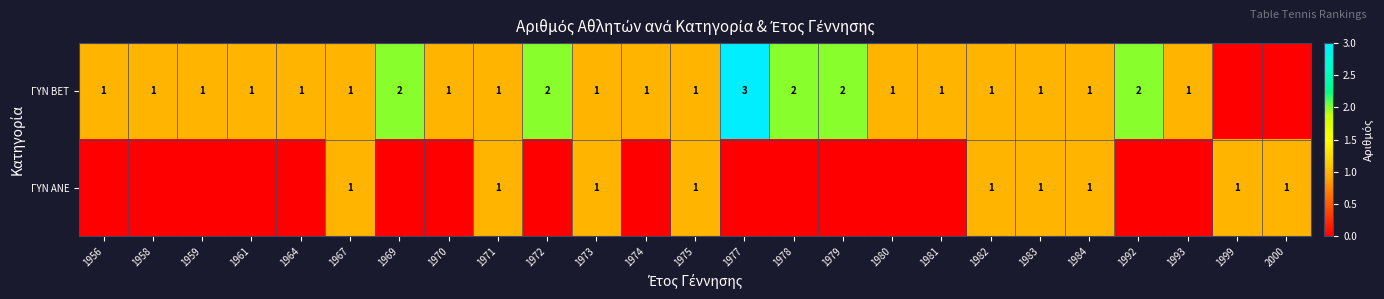

Is it true that ΓΥΝ BET equals 2 at 1984?

False